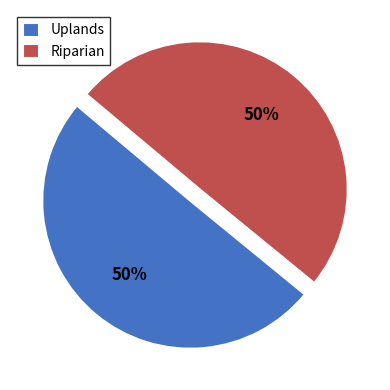

Count the number of slices in the pie.

2